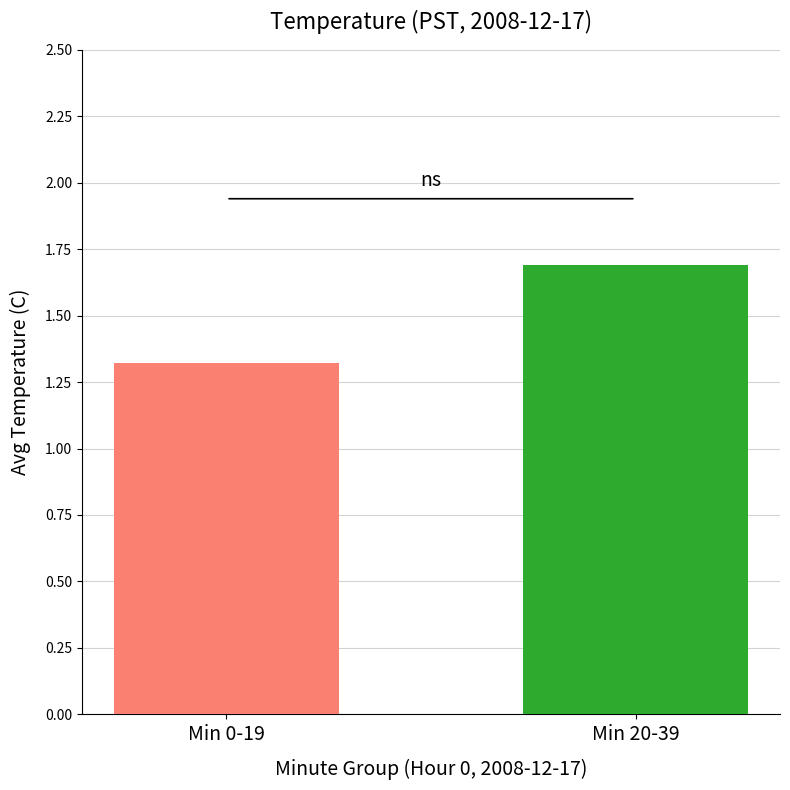

What is the sum of the values at Min 0-19 and Min 20-39?

3.0